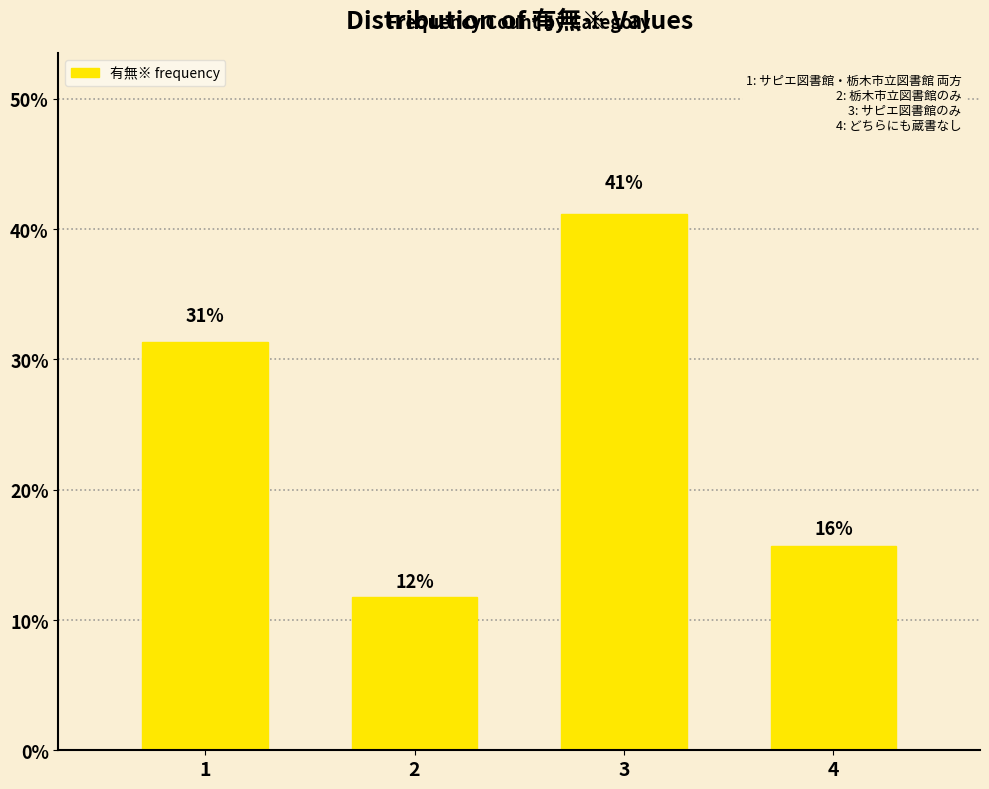

How many bars are there in total?

4